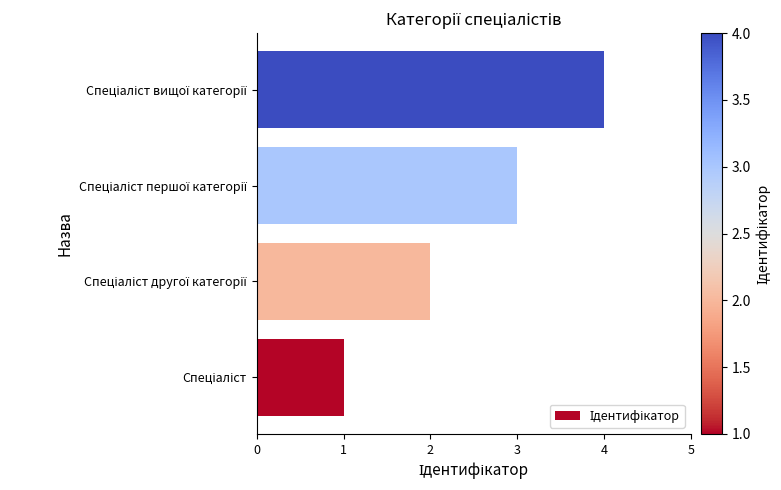

What is the difference between the maximum and minimum values?

3